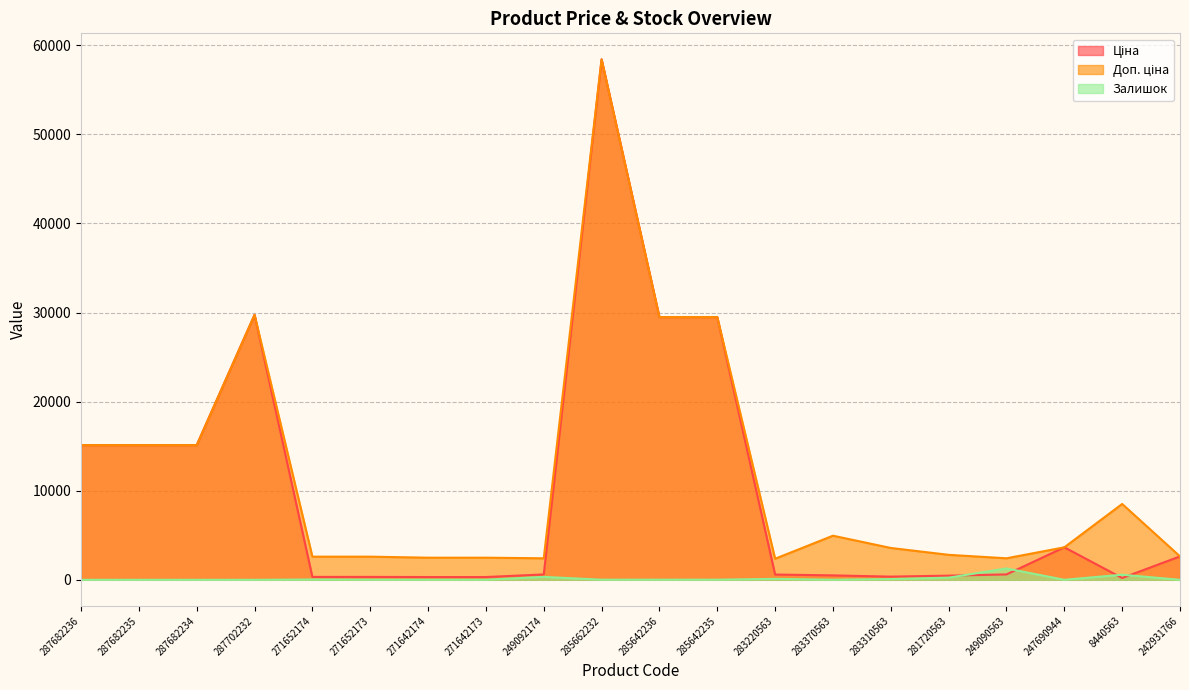

What value does the Ціна series have at 8440563?

202.7